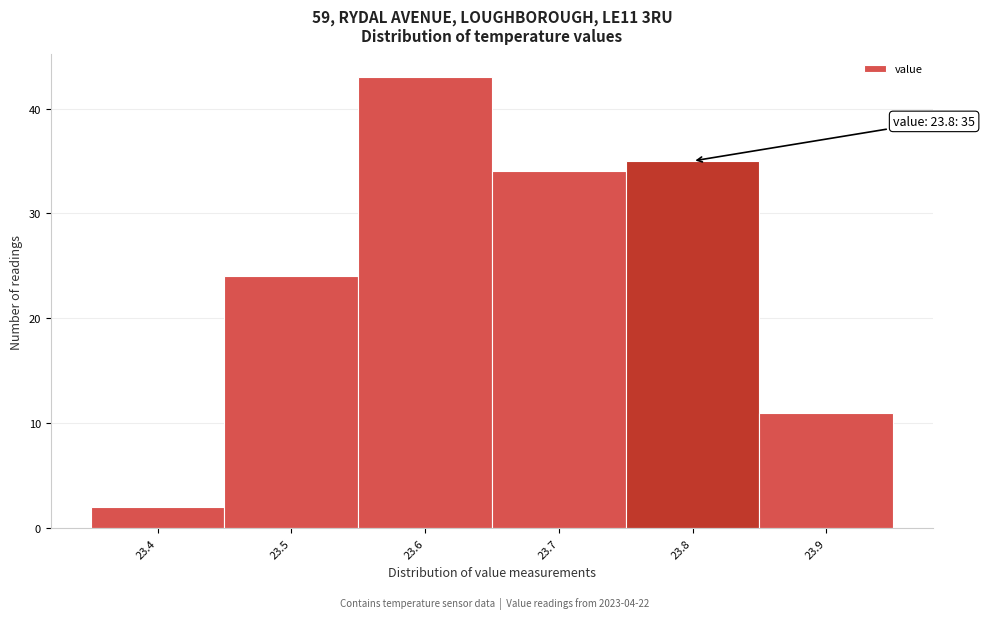

Over which range of the x-axis is the bar tallest?

23.55 to 23.65